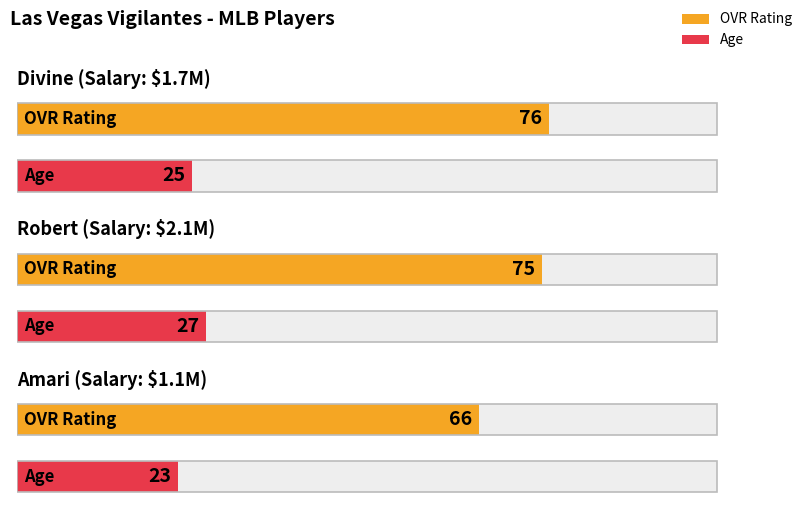

What is the minimum value for salary?

1.1